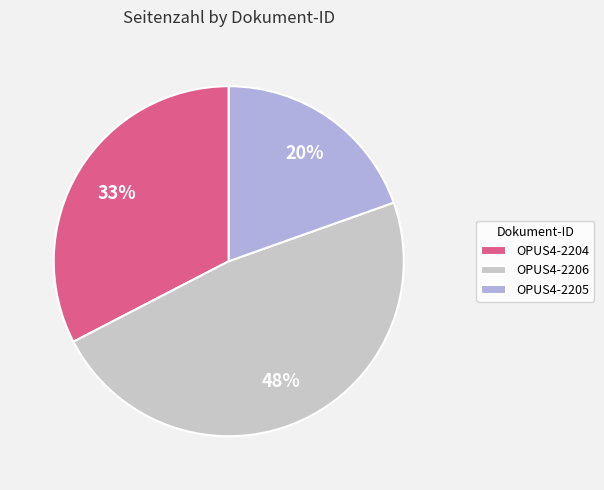

What percentage is the OPUS4-2205 slice, to the nearest percent?

20%